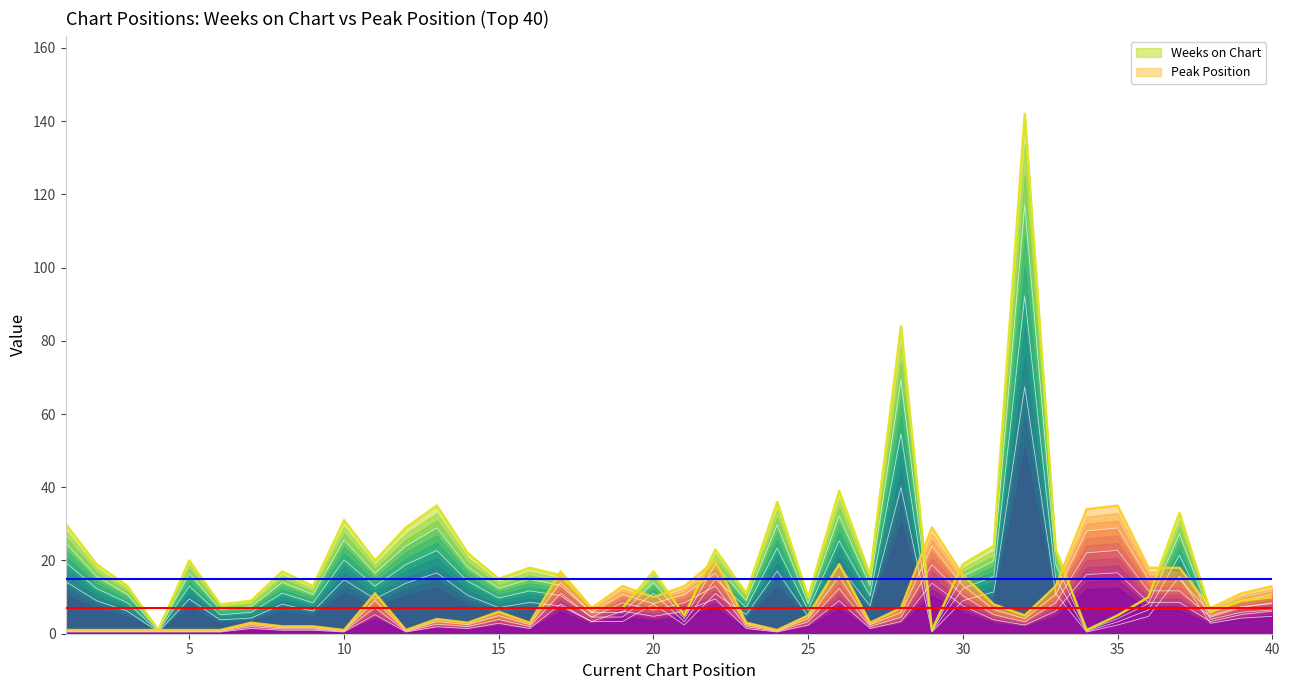

What is the value of the Peak Position point at the 40th from the left?

13.0